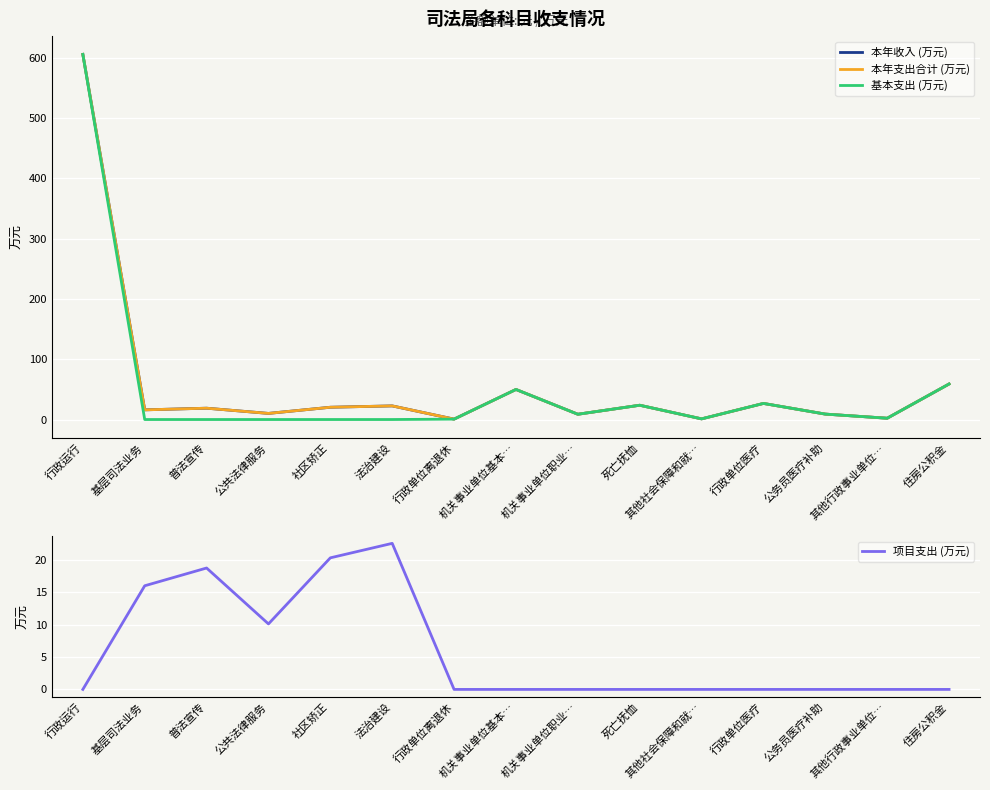

Reading left to right, extract all data points from this chart.

本年收入 (万元): 行政运行=605.9	基层司法业务=16.0	普法宣传=18.8	公共法律服务=10.1	社区矫正=20.3	法治建设=22.6	行政单位离退休=0.7	机关事业单位基本…=49.9	机关事业单位职业…=8.7	死亡抚恤=23.7	其他社会保障和就…=1.1	行政单位医疗=26.7	公务员医疗补助=9.0	其他行政事业单位…=2.1	住房公积金=58.9
本年支出合计 (万元): 行政运行=605.9	基层司法业务=16.0	普法宣传=18.8	公共法律服务=10.1	社区矫正=20.4	法治建设=22.6	行政单位离退休=0.7	机关事业单位基本…=49.9	机关事业单位职业…=8.7	死亡抚恤=23.7	其他社会保障和就…=1.1	行政单位医疗=26.7	公务员医疗补助=9.0	其他行政事业单位…=2.1	住房公积金=58.9
基本支出 (万元): 行政运行=605.9	基层司法业务=0.0	普法宣传=0.0	公共法律服务=0.0	社区矫正=0.0	法治建设=0.0	行政单位离退休=0.7	机关事业单位基本…=49.9	机关事业单位职业…=8.7	死亡抚恤=23.7	其他社会保障和就…=1.1	行政单位医疗=26.7	公务员医疗补助=9.0	其他行政事业单位…=2.1	住房公积金=58.9
项目支出 (万元): 行政运行=0.0	基层司法业务=16.0	普法宣传=18.8	公共法律服务=10.1	社区矫正=20.4	法治建设=22.6	行政单位离退休=0.0	机关事业单位基本…=0.0	机关事业单位职业…=0.0	死亡抚恤=0.0	其他社会保障和就…=0.0	行政单位医疗=0.0	公务员医疗补助=0.0	其他行政事业单位…=0.0	住房公积金=0.0